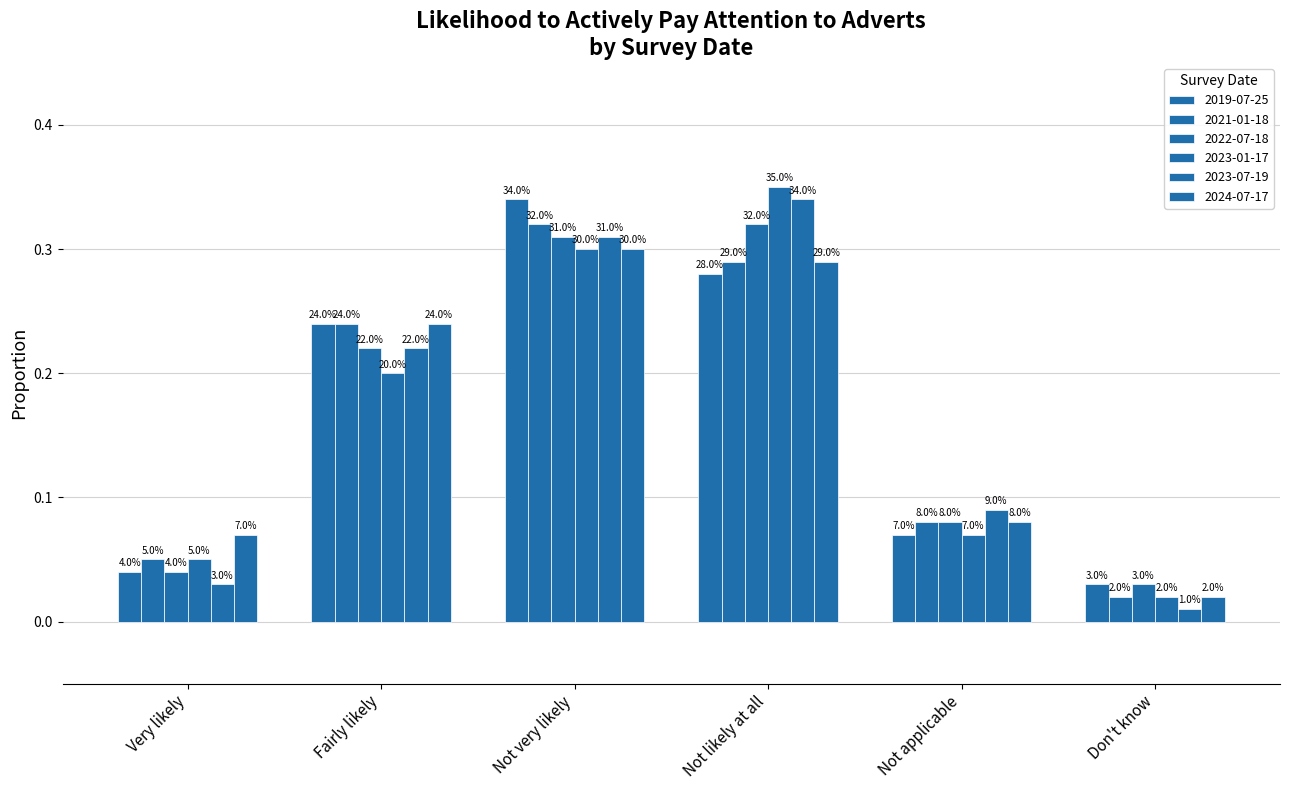

Rank the series by their maximum value, from lowest to highest.

2024-07-17, 2021-01-18, 2022-07-18, 2019-07-25, 2023-07-19, 2023-01-17